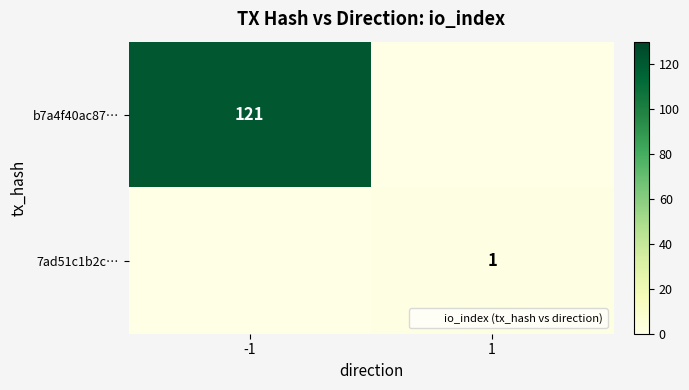

The b7a4f40ac87… series shows 35 at -1. True or false?

False